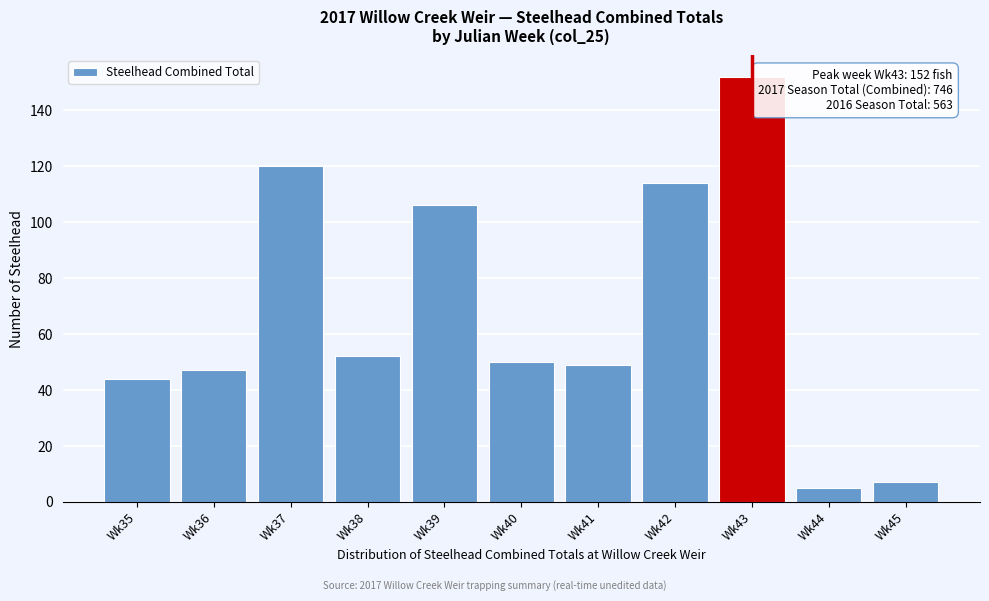

Reading left to right, transcribe all the data shown in this chart.

44	47	120	52	106	50	49	114	152	5	7